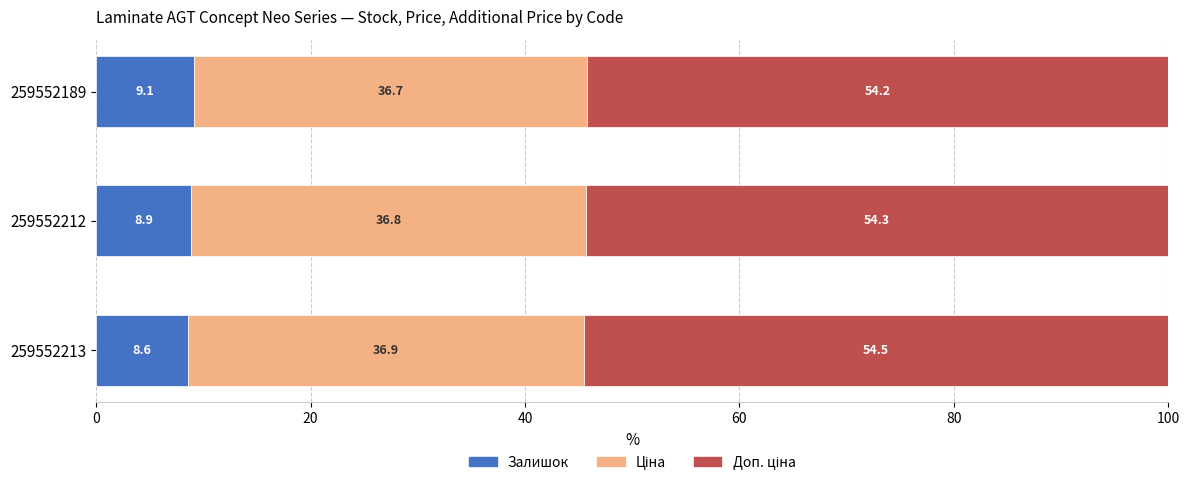

The value of Залишок at 259552212 is 4.3. True or false?

False